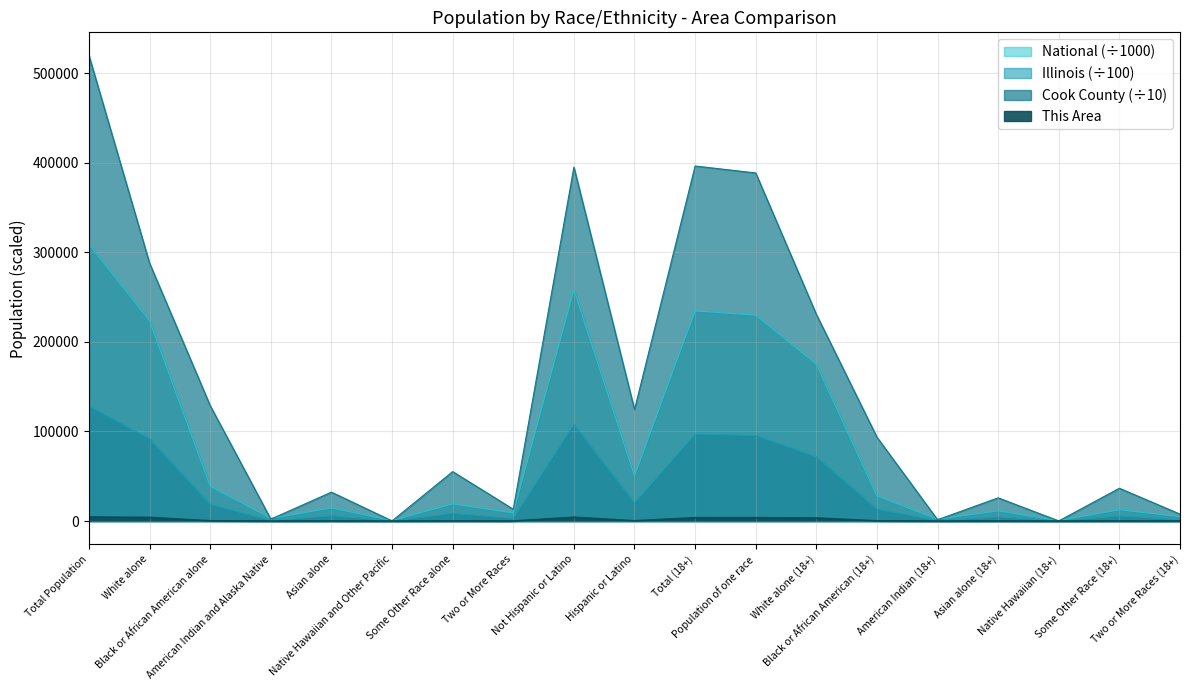

After their last crossing, which series has the higher values: National or Cook County?

Cook County